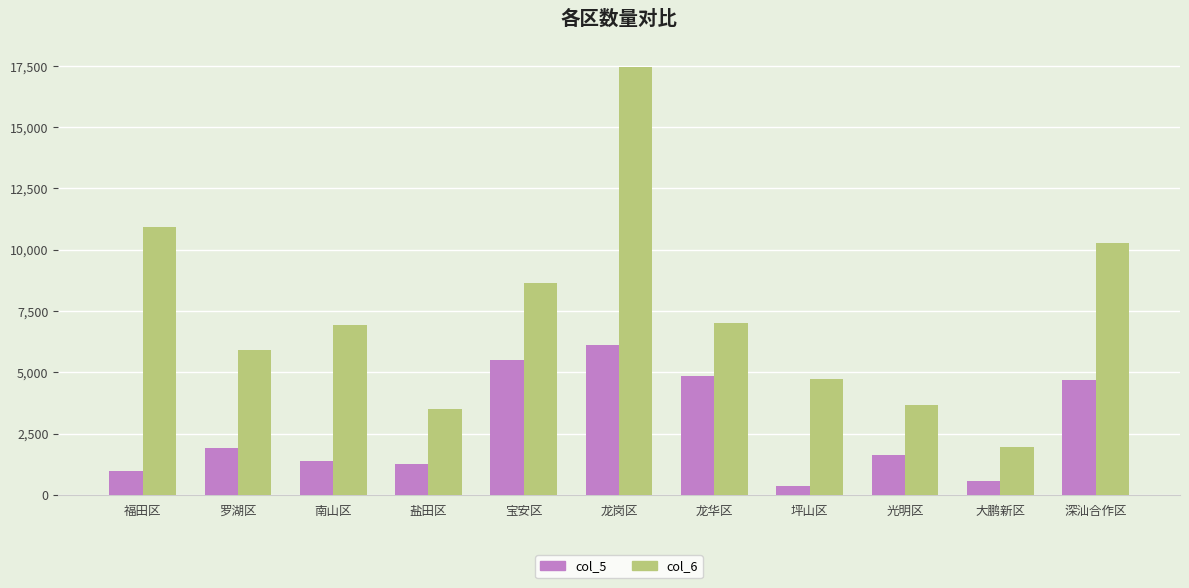

What is the maximum value shown in the chart?

17449